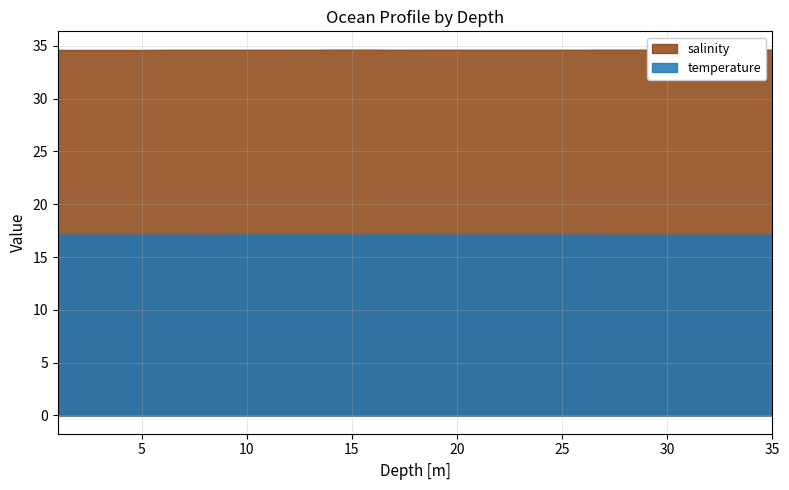

True or false: temperature and salinity cross at least once.

False